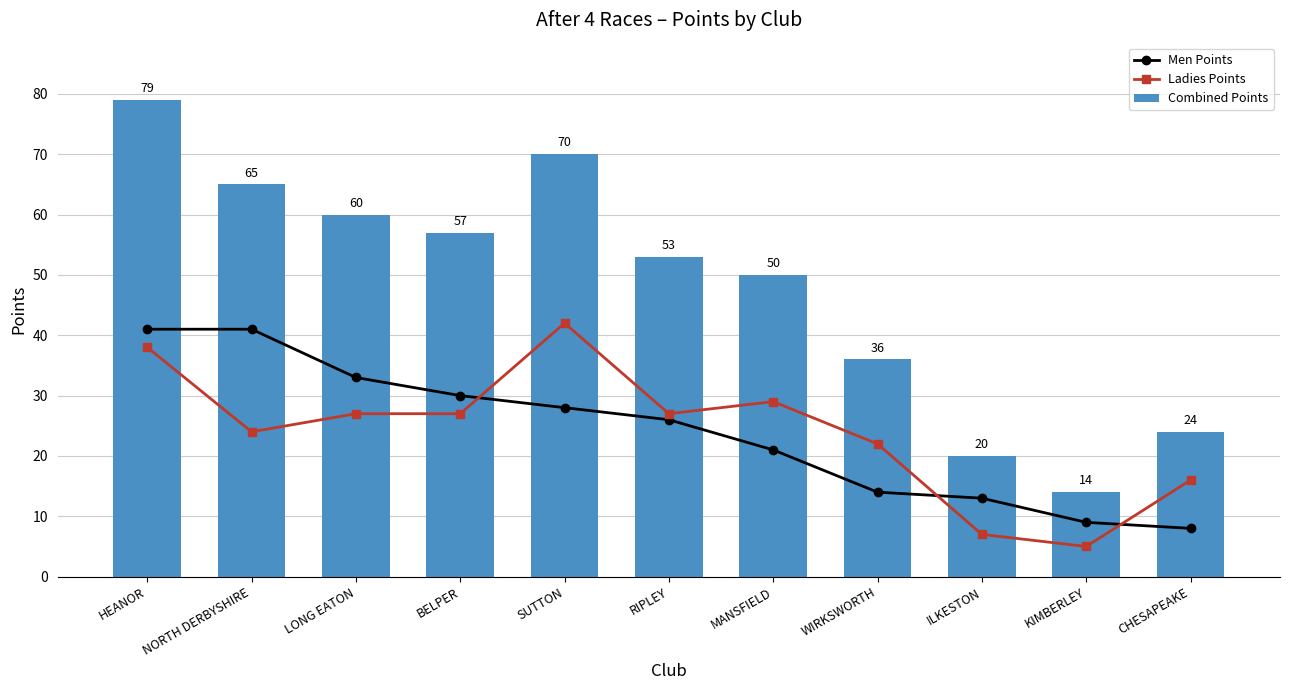

Which label corresponds to the largest value in the chart?

HEANOR